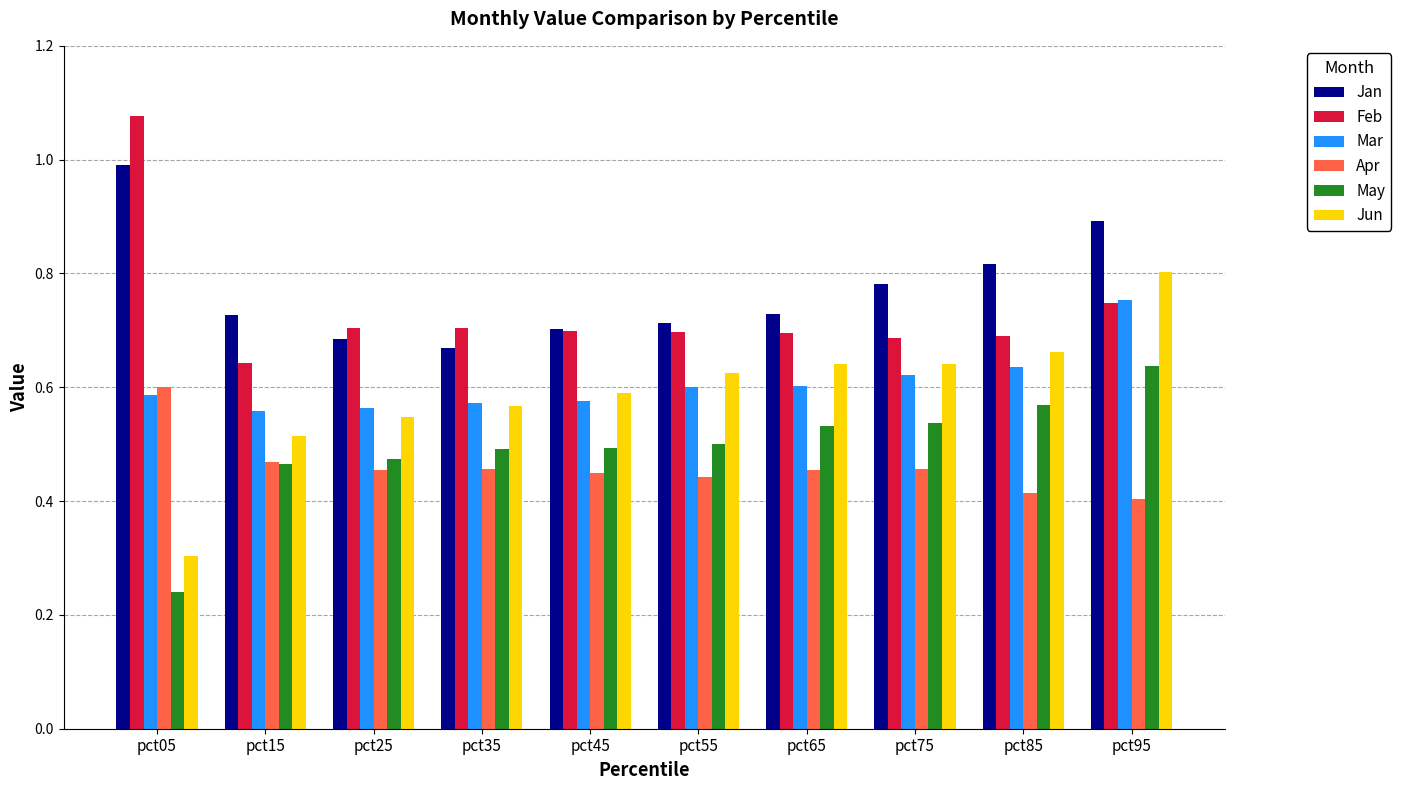

Which series has the widest spread of values?

Jun